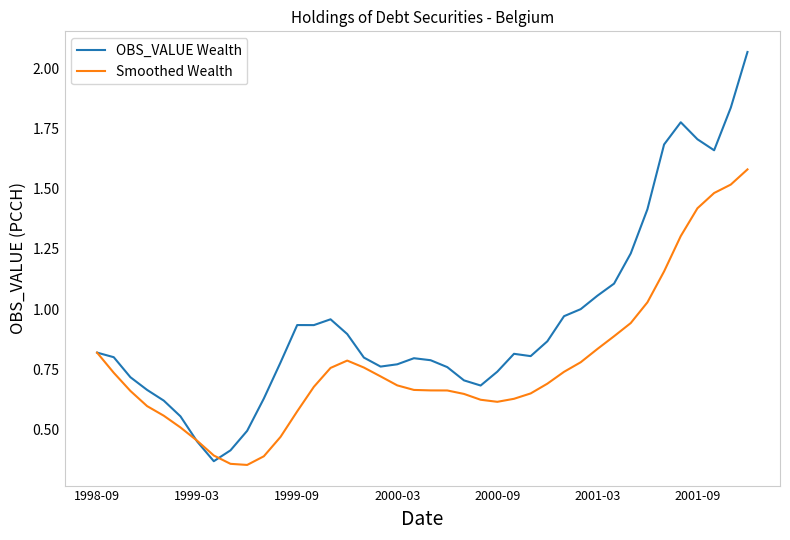

Rank the series by their maximum value, from lowest to highest.

Smoothed Wealth, OBS_VALUE Wealth